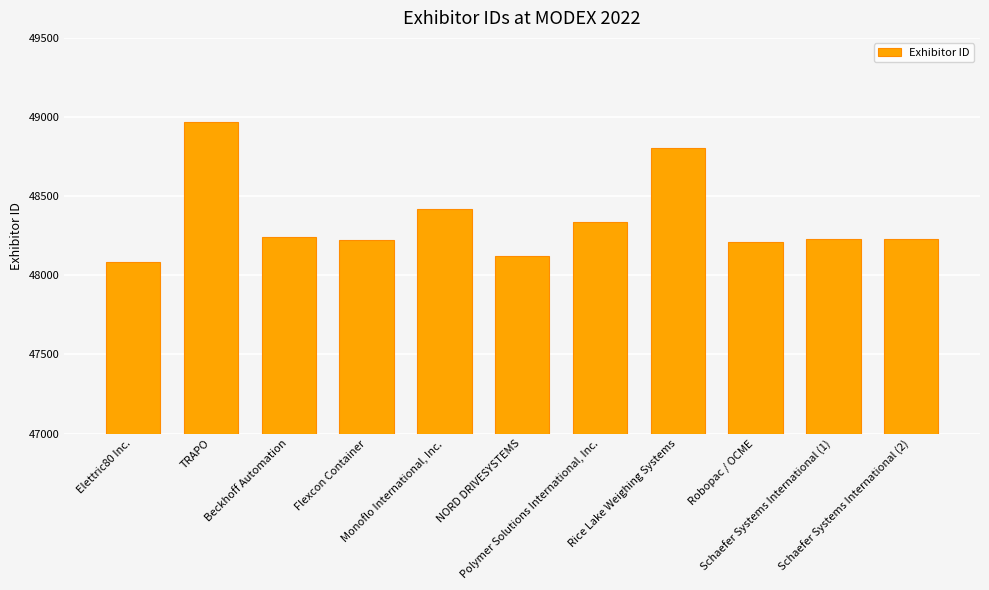

At which category does the chart reach its minimum across all series?

Elettric80 Inc.